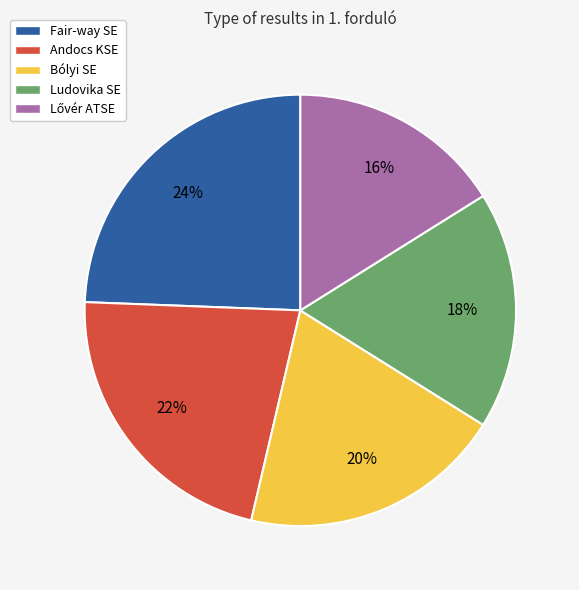

Is there any slice that represents more than half of the pie?

No